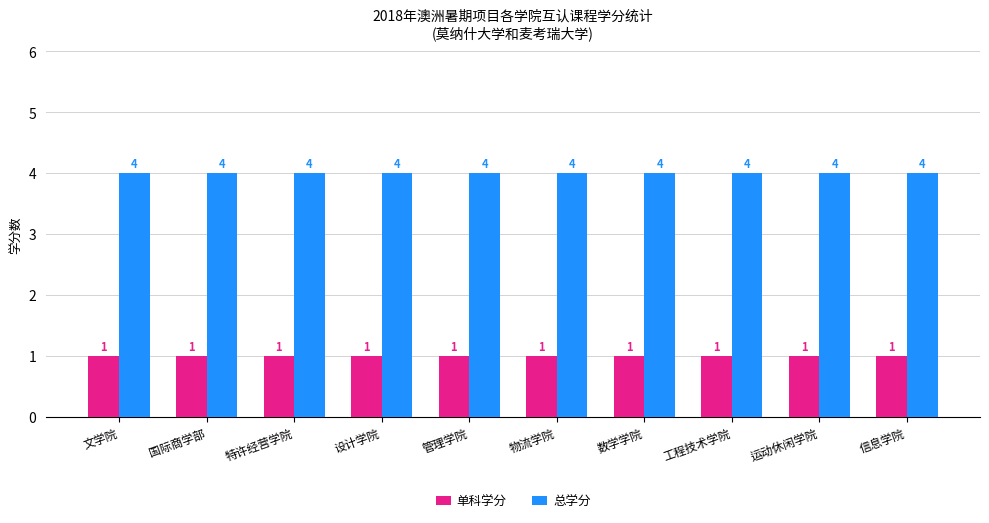

Rank the series by their maximum value, from highest to lowest.

总学分, 单科学分